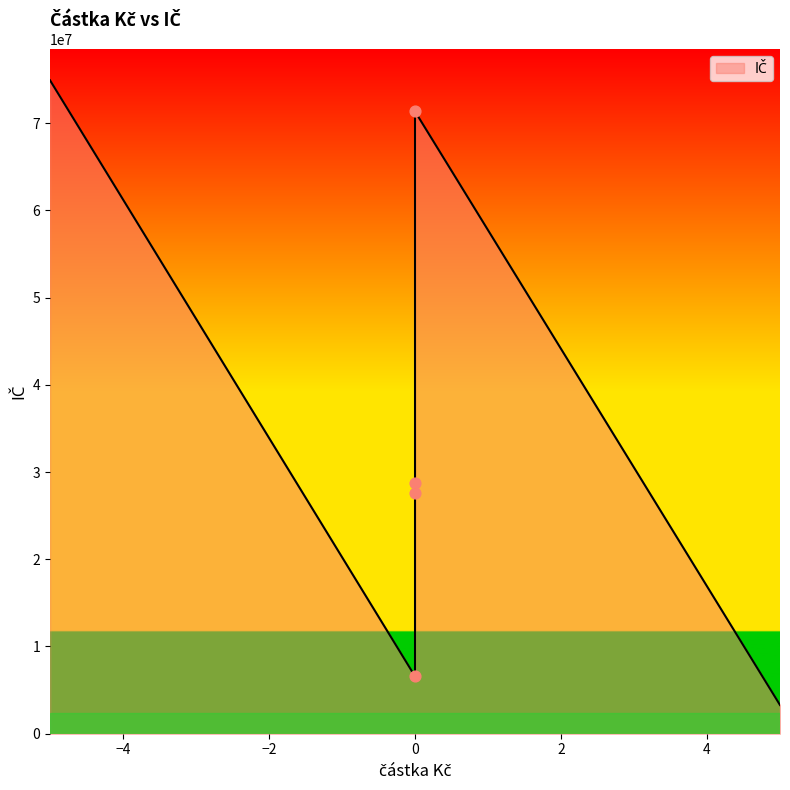

Approximately how many times larger is the value at 0 compared to 0?

2.5